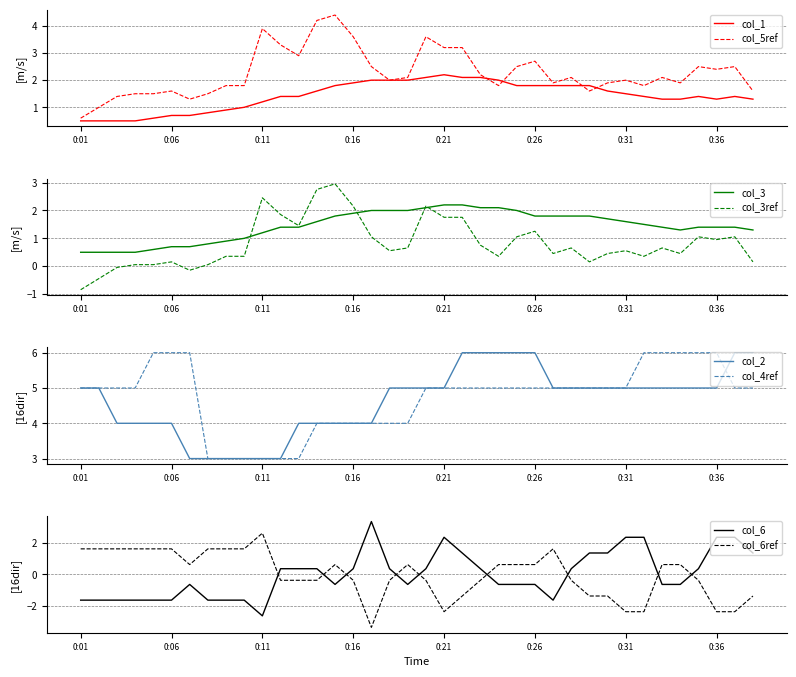

What is the difference between the maximum and minimum values in the col_2 series?

3